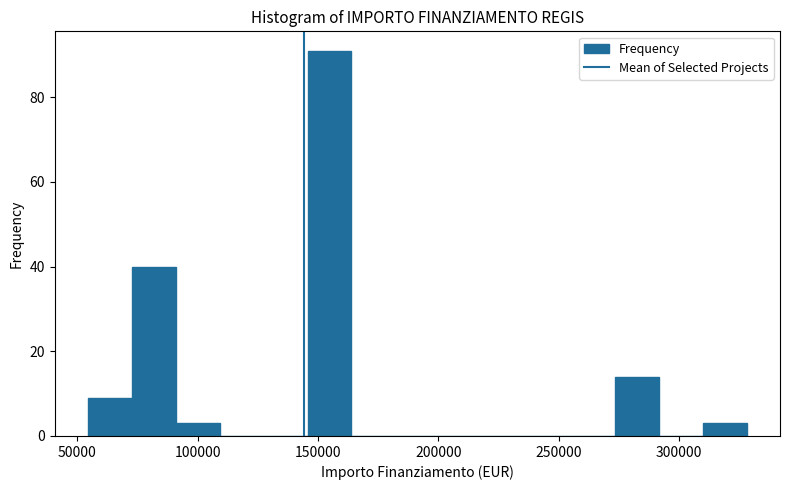

Around what value on the x-axis is the tallest bar? Give the approximate position of its centre, as read against the axis.

155000